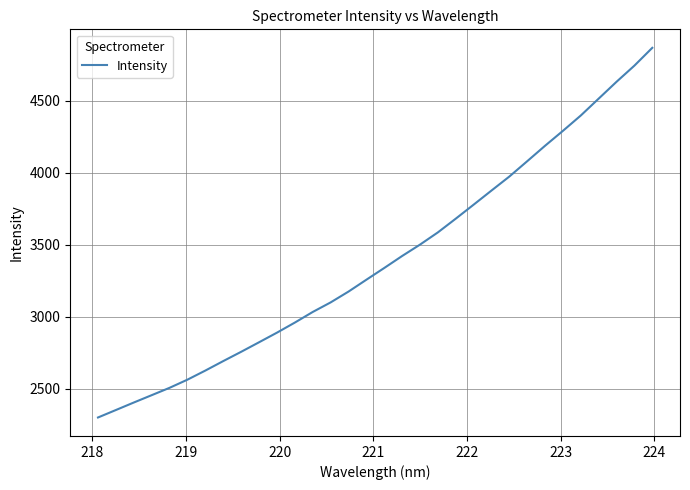

What is the difference between the maximum and minimum values?

2569.5